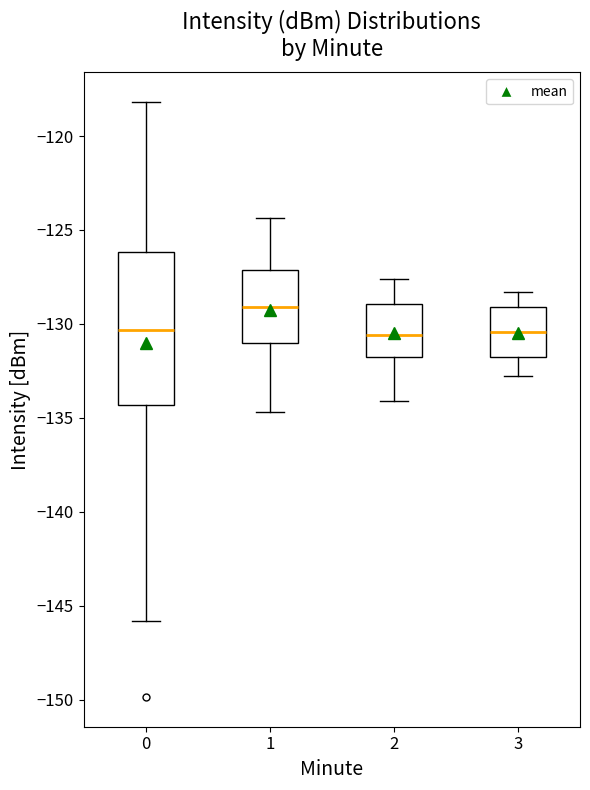

Reading left to right, read every box against the y-axis: the position of its median line, the range the box covers, and the ends of its whiskers. The values are not printed on the chart, so give them approximately, as read against the axis.

0: median -130.5, box -134.5 to -126.0, whiskers -146.0 to -118.0
1: median -129.0, box -131.0 to -127.0, whiskers -134.5 to -124.5
2: median -130.5, box -132.0 to -129.0, whiskers -134.0 to -127.5
3: median -130.5, box -132.0 to -129.0, whiskers -133.0 to -128.5